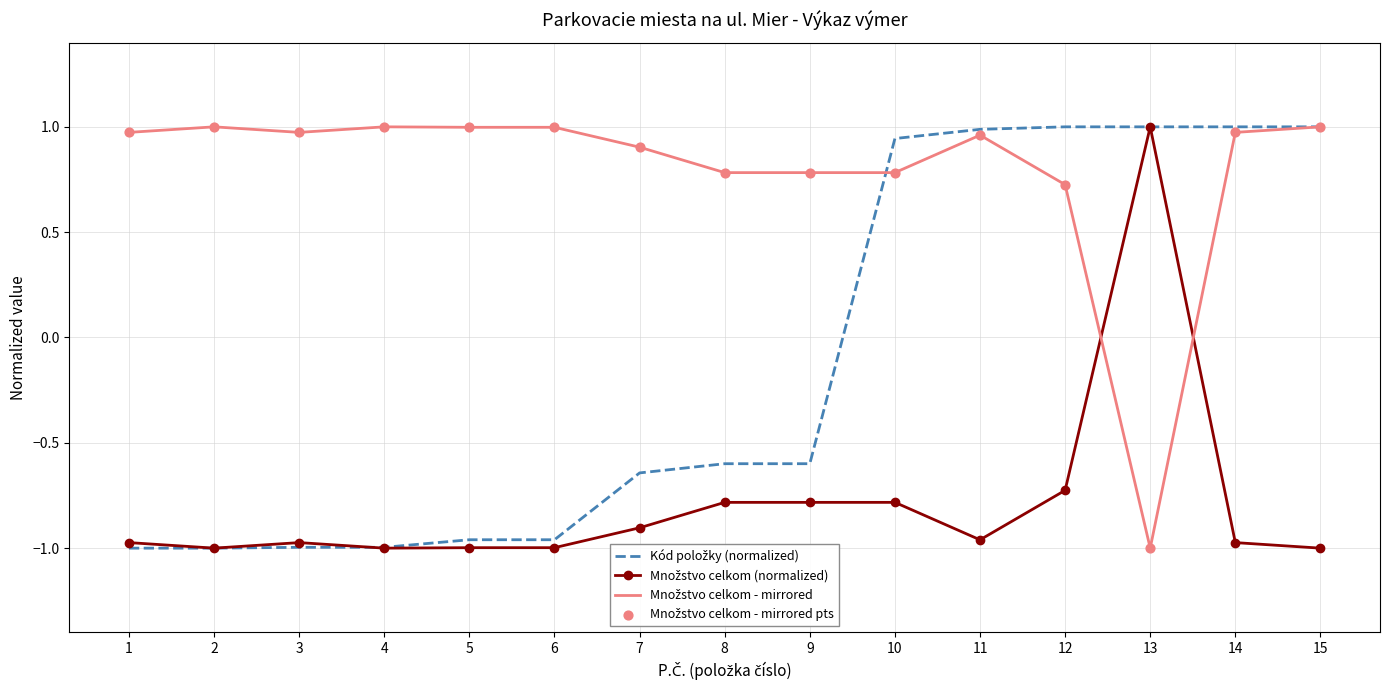

What is the spread (max minus min) of values at 7?

1.8